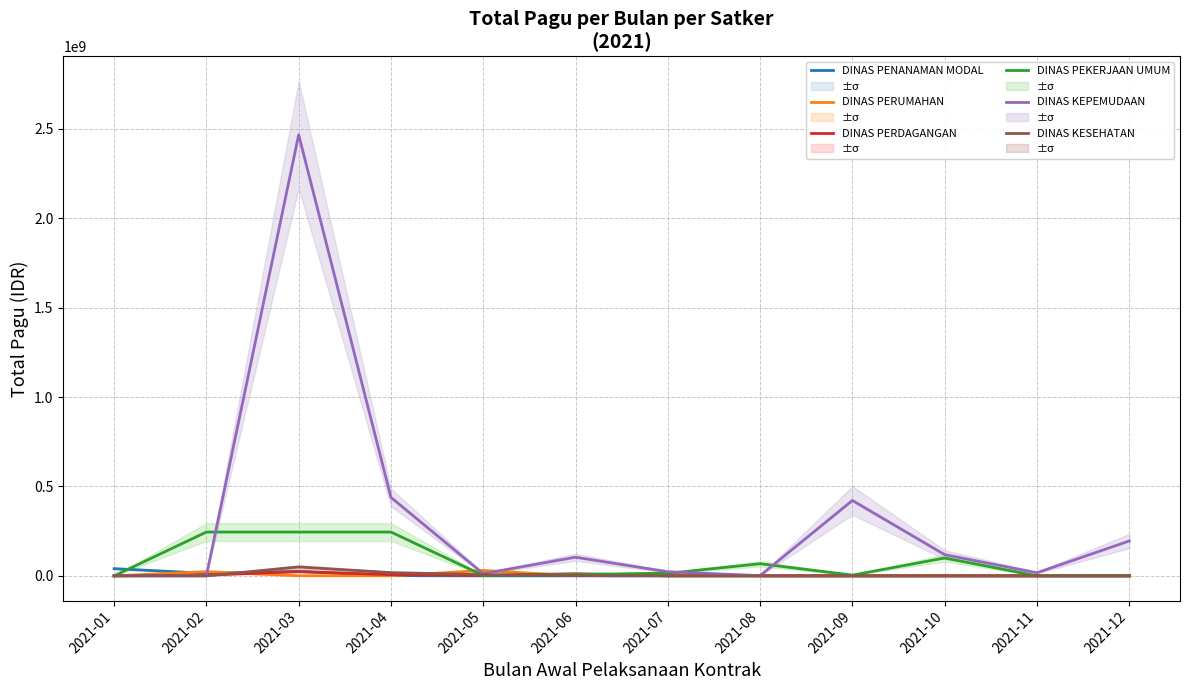

Which series has the largest range (max minus min)?

DINAS KEPEMUDAAN